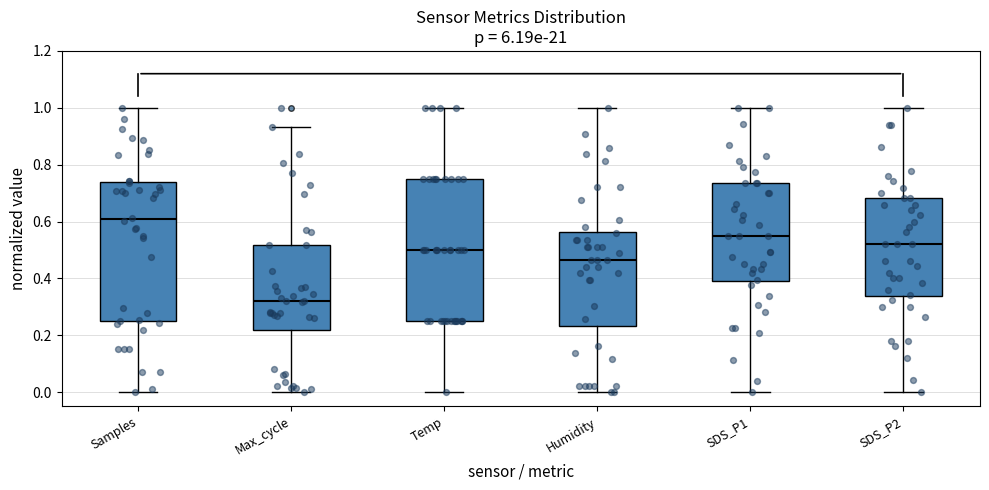

Reading left to right, read every box against the y-axis: the position of its median line, the range the box covers, and the ends of its whiskers. The values are not printed on the chart, so give them approximately, as read against the axis.

Samples: median 0.60, box 0.24 to 0.74, whiskers 0.00 to 1.00
Max_cycle: median 0.32, box 0.22 to 0.52, whiskers 0.00 to 0.94
Temp: median 0.50, box 0.26 to 0.76, whiskers 0.00 to 1.00
Humidity: median 0.46, box 0.24 to 0.56, whiskers 0.00 to 1.00
SDS_P1: median 0.54, box 0.40 to 0.74, whiskers 0.00 to 1.00
SDS_P2: median 0.52, box 0.34 to 0.68, whiskers 0.00 to 1.00